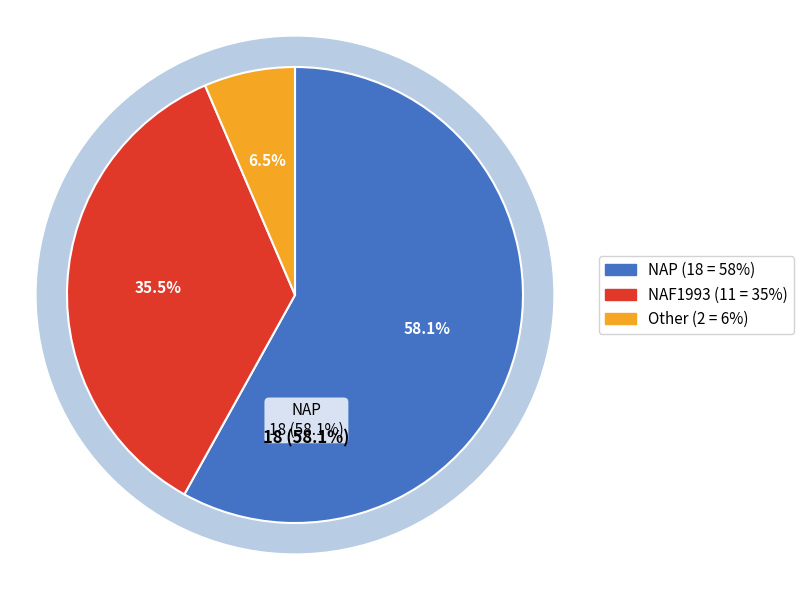

Which has a higher value, NAP or Other?

NAP